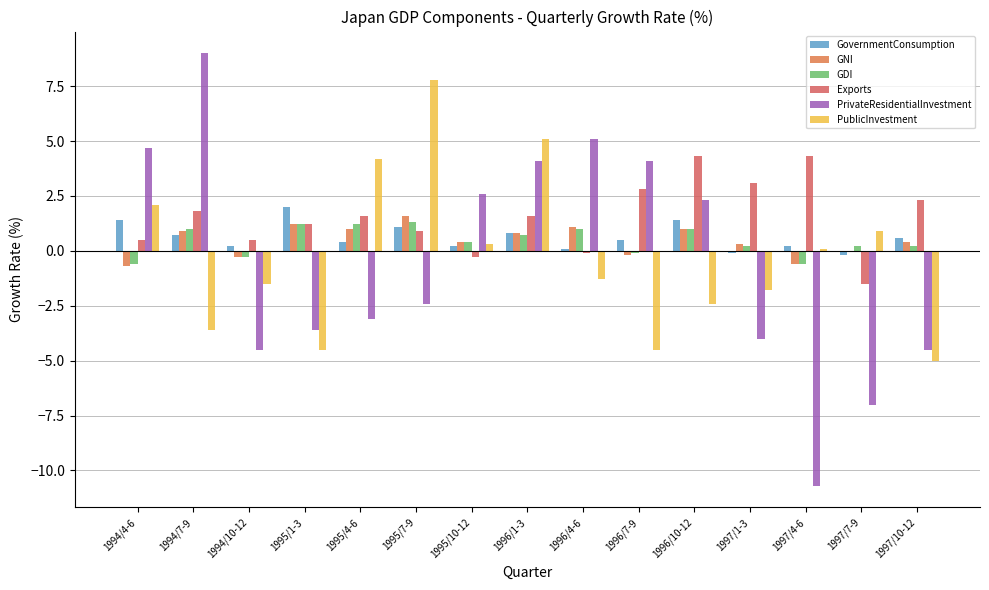

What is the difference between the maximum and minimum values in the GDI series?

1.9